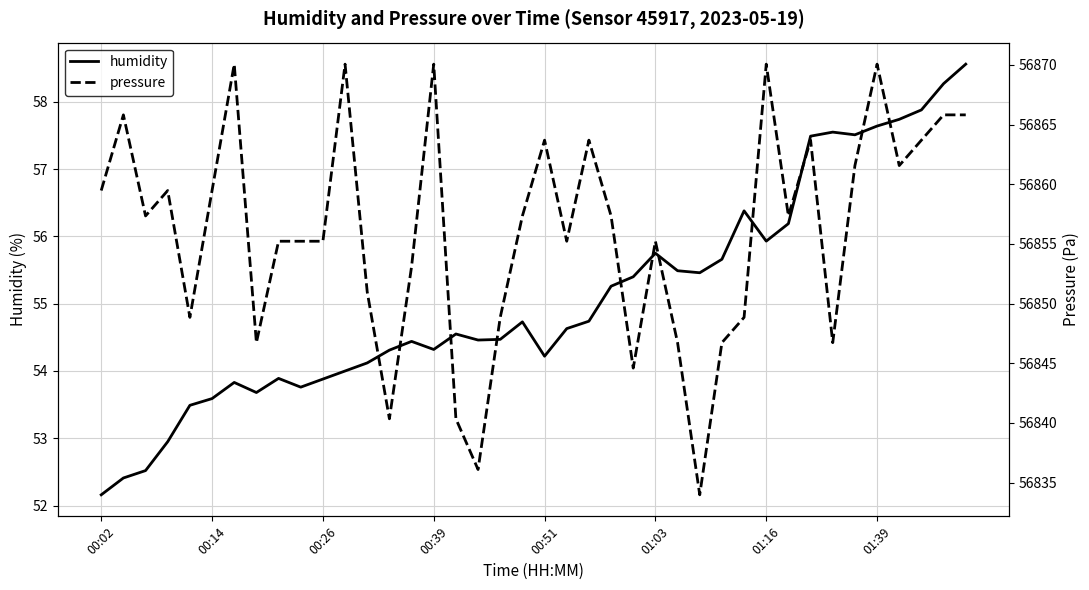

Which series has the largest total across all categories?

pressure